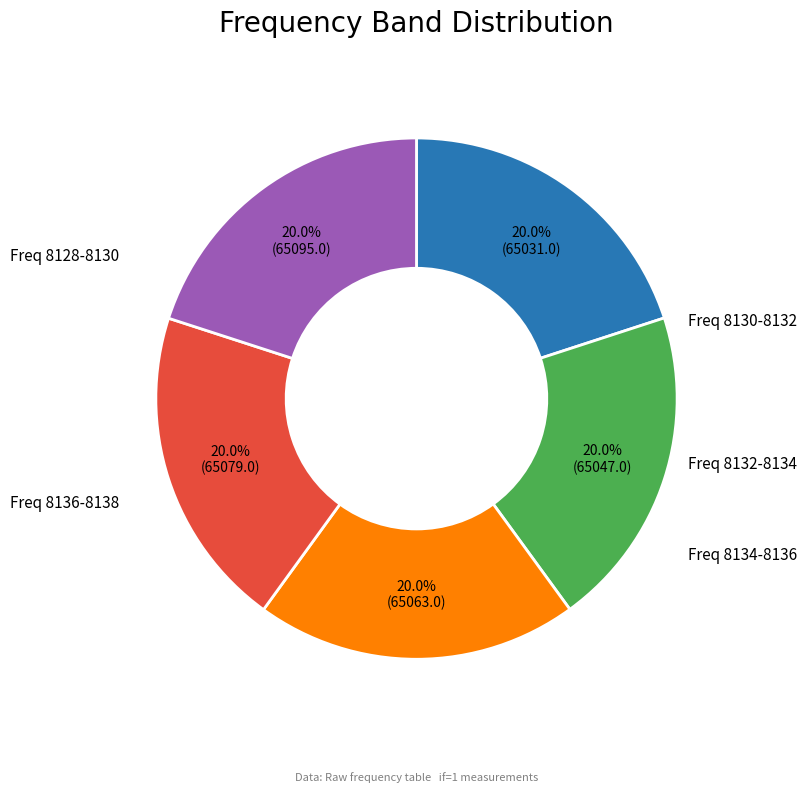

Does any single category account for the majority?

No